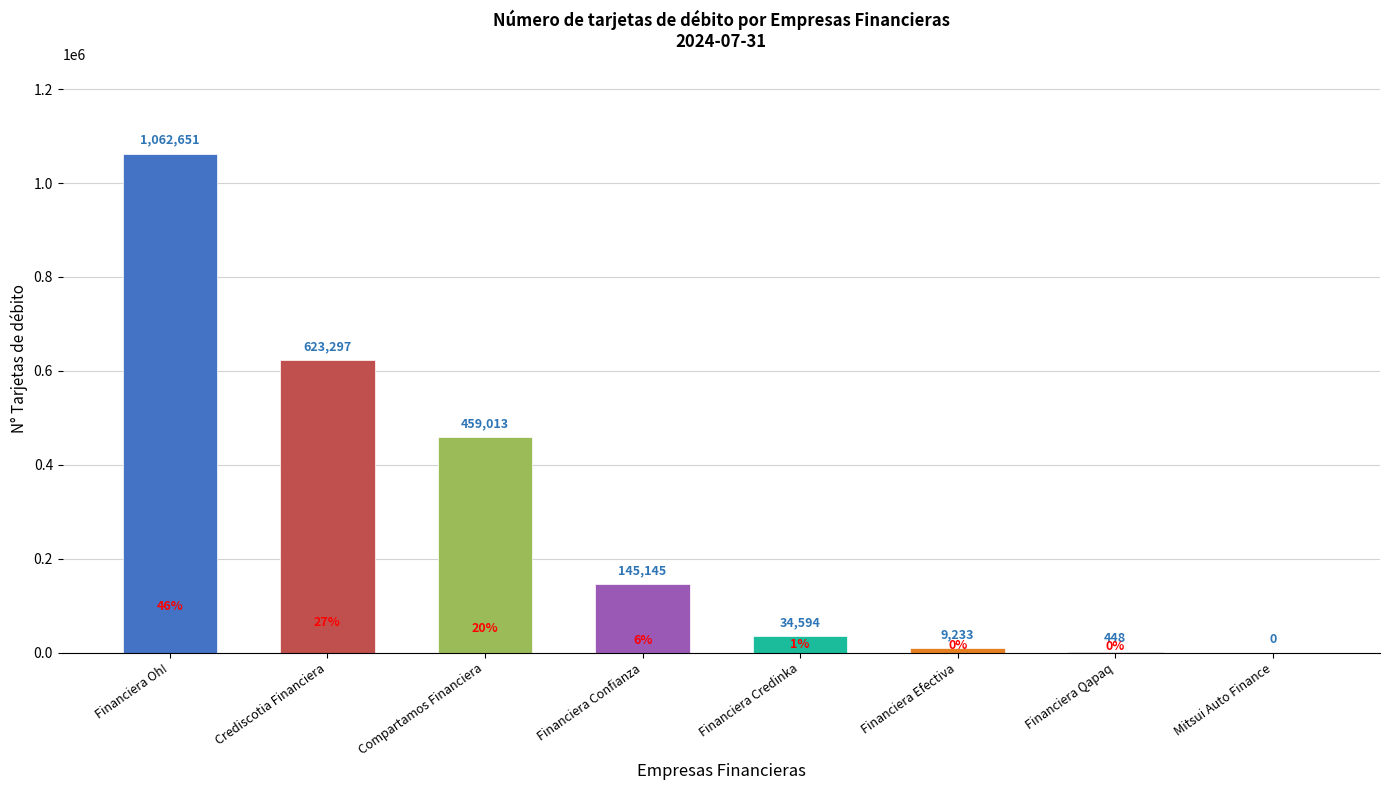

The chart shows a value of 61514 at Financiera Credinka. True or false?

False